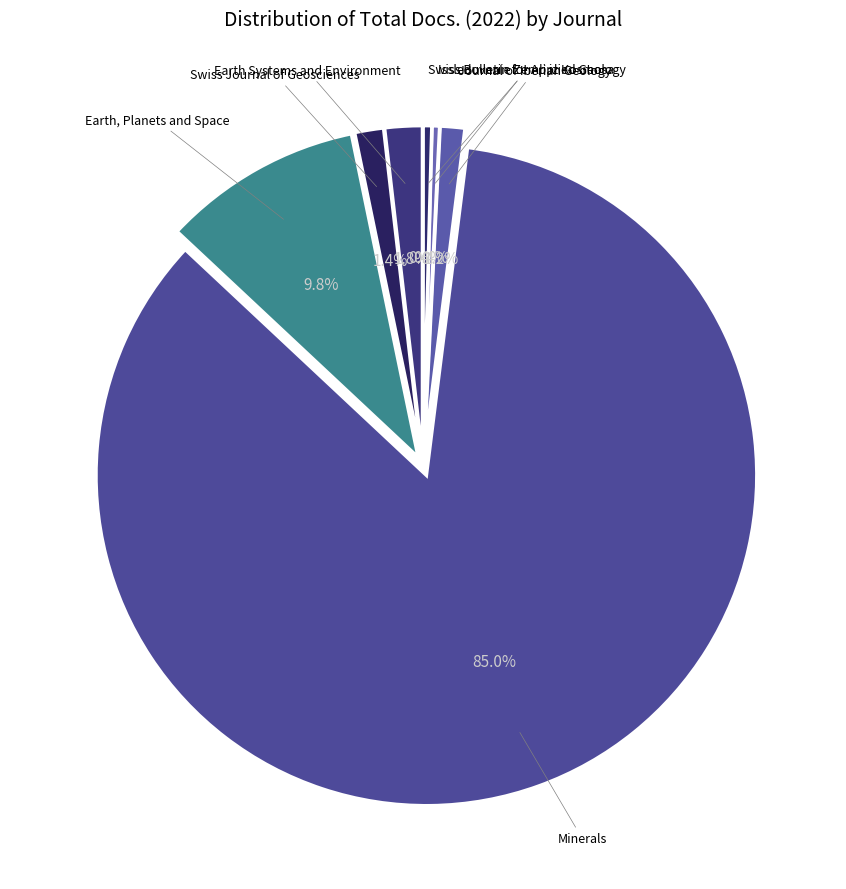

What is the largest slice in the pie chart?

Minerals